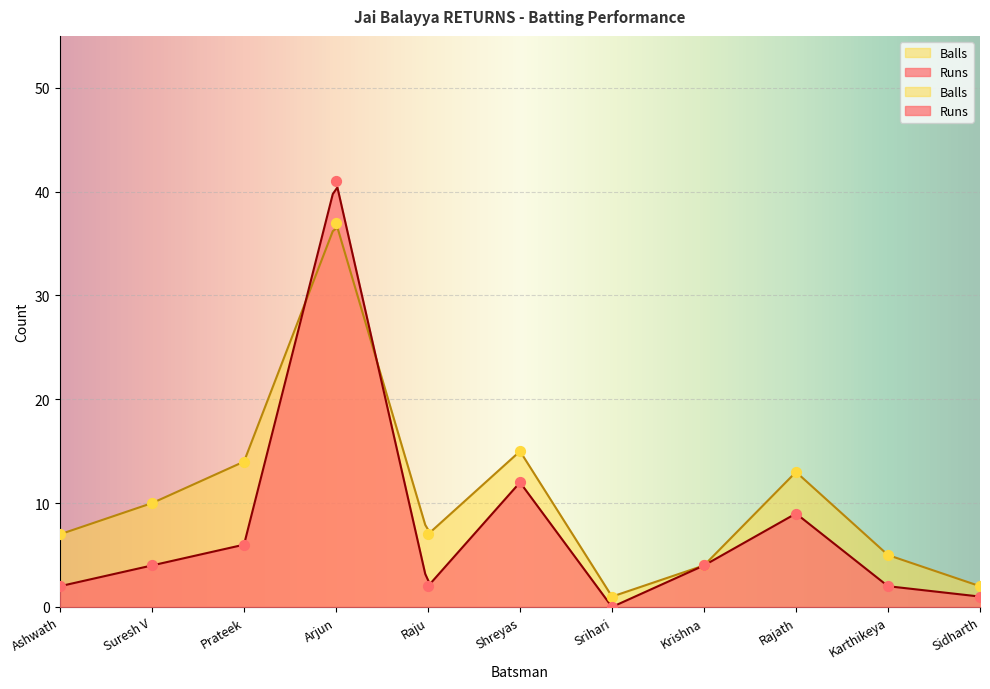

Which series has the largest total across all categories?

Balls